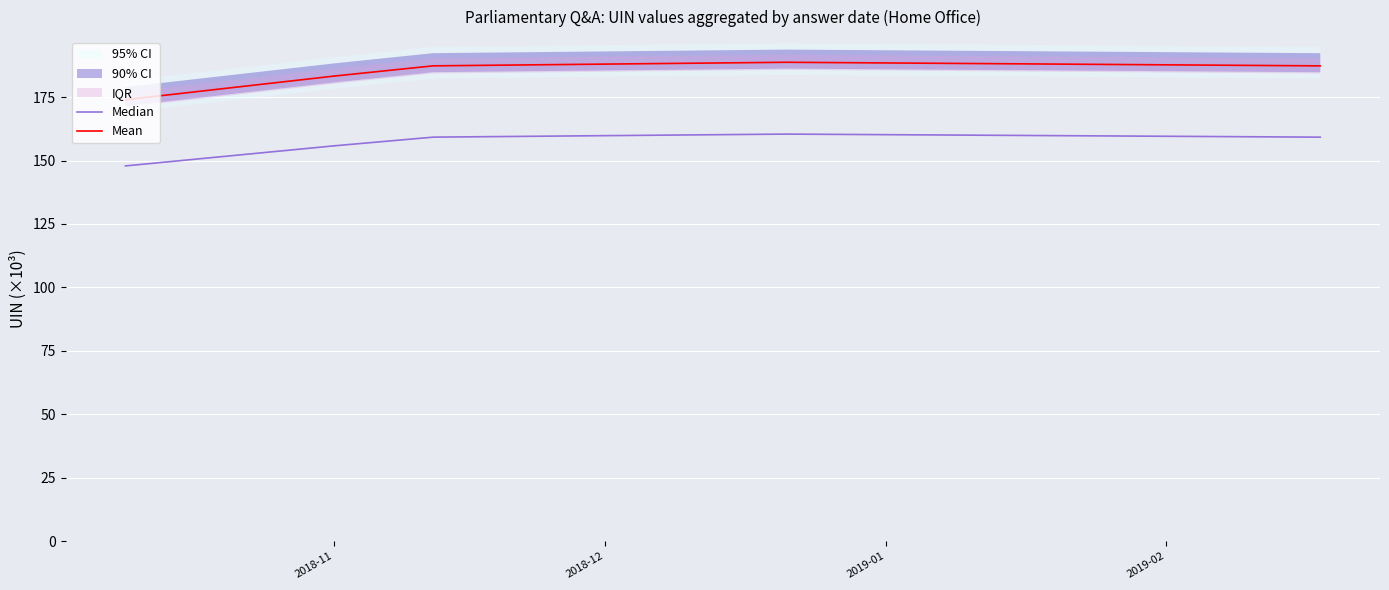

Is the value of Mean at 7 greater than the value of Median at 2018-11?

Yes